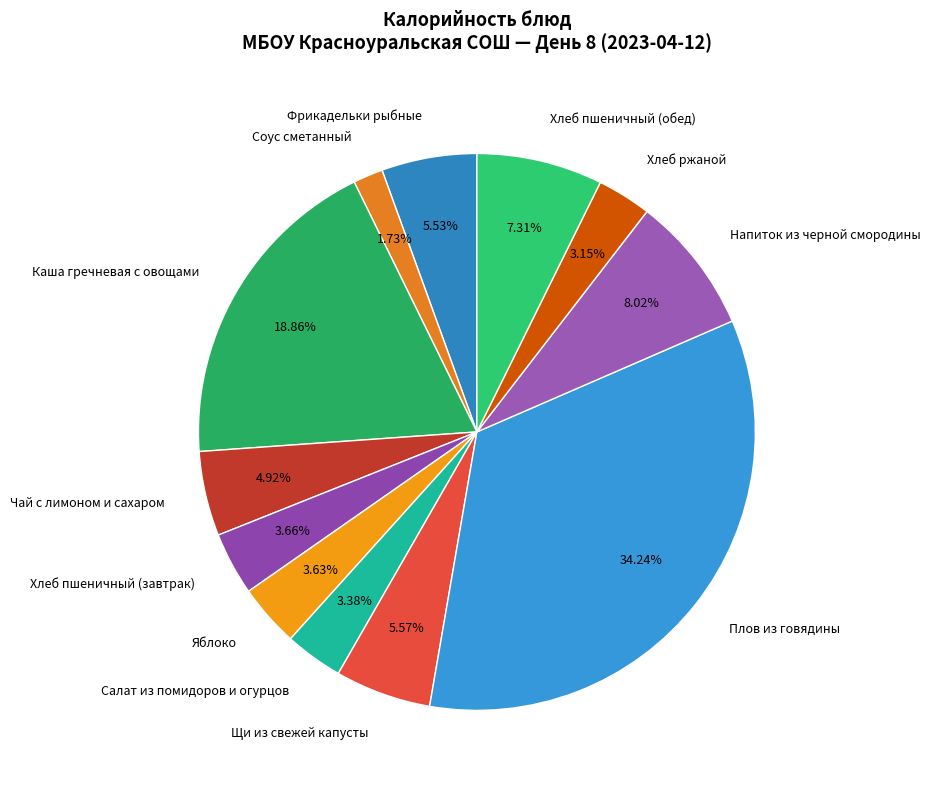

Approximately how many times larger is the value at Соус сметанный compared to Хлеб пшеничный (завтрак)?

0.5